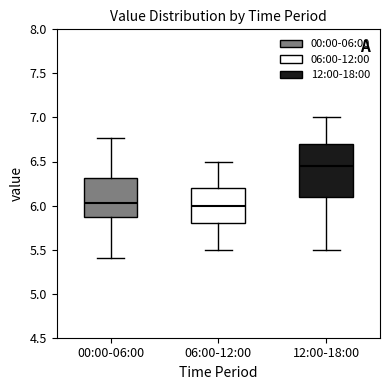

Which box's median line is the highest?

12:00-18:00